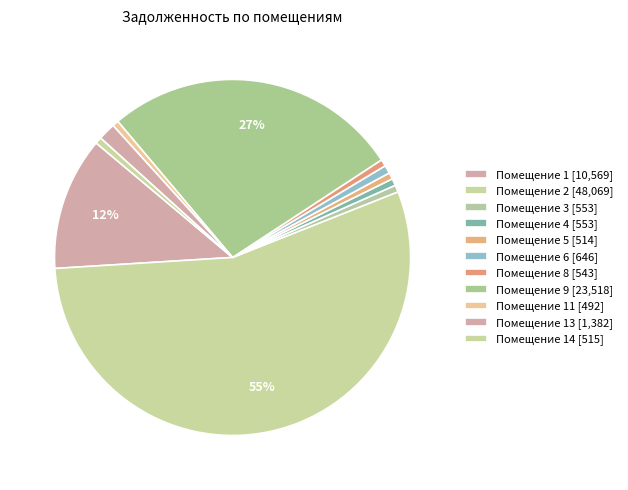

Which slice is the largest?

2